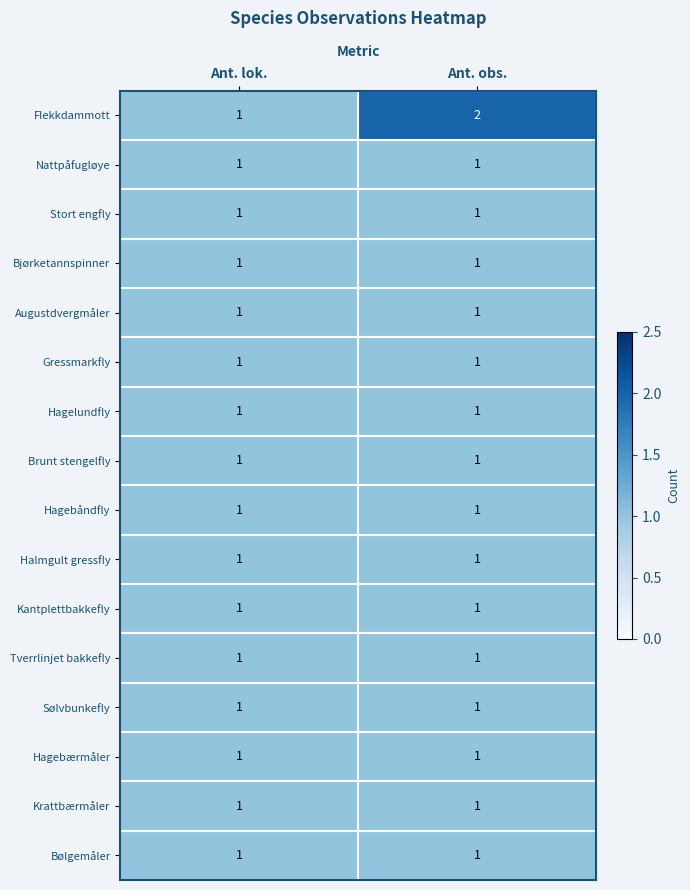

True or false: Hagebærmåler has a value of 1 at Ant. obs..

True